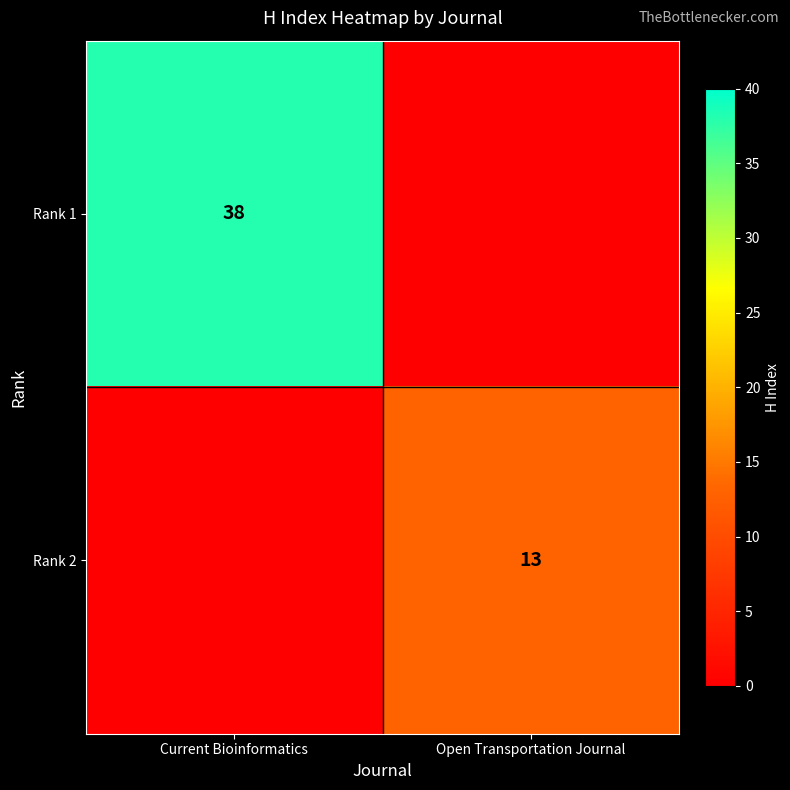

How many distinct data groups are displayed?

2